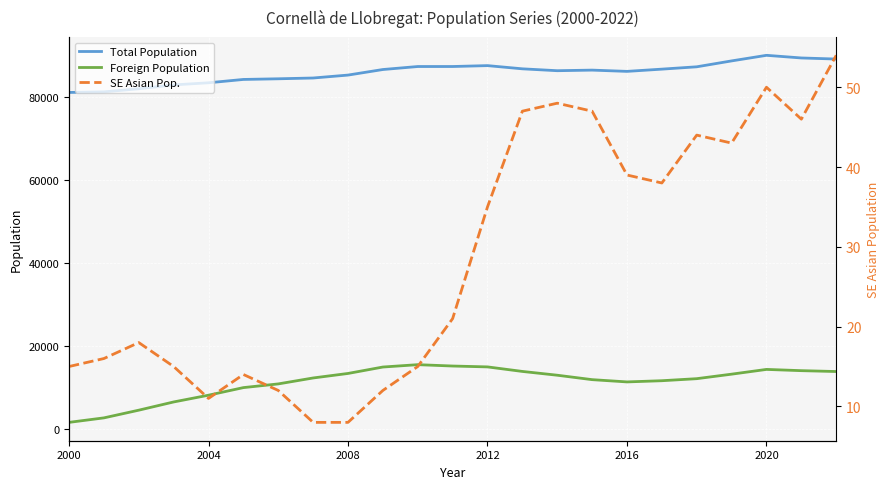

Which series has the widest spread of values?

Foreign Population